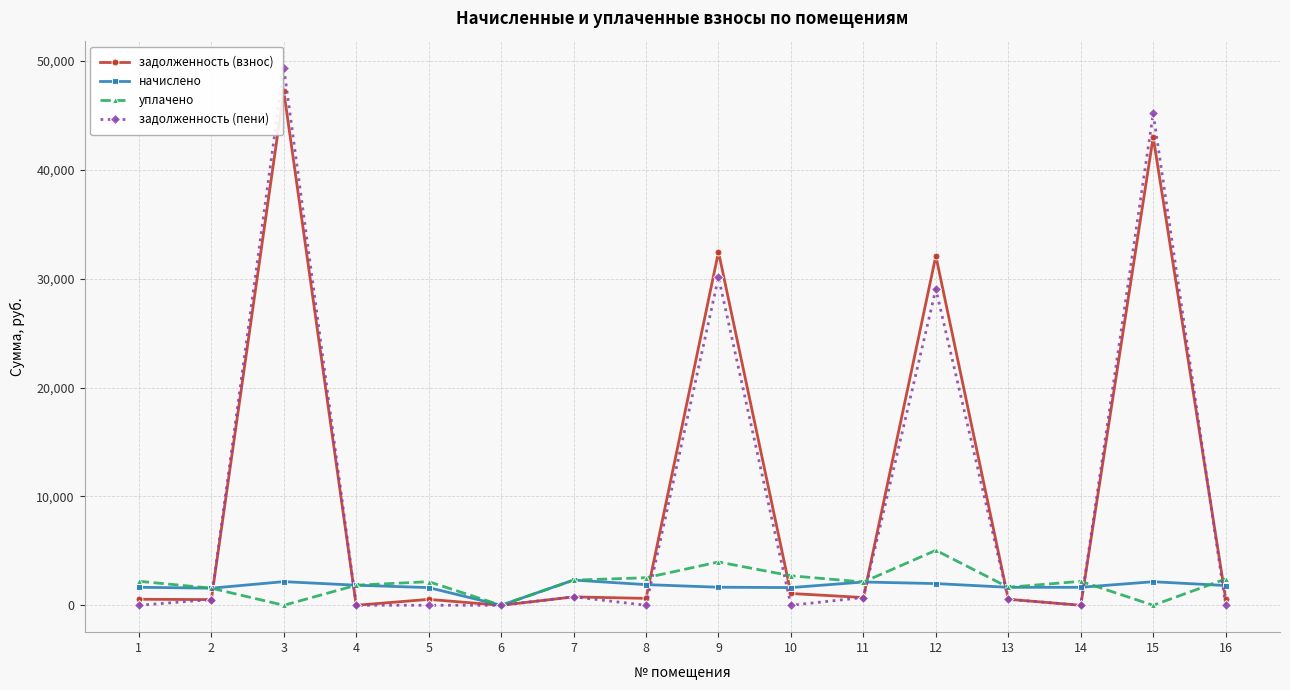

How many lines are shown in the chart?

4